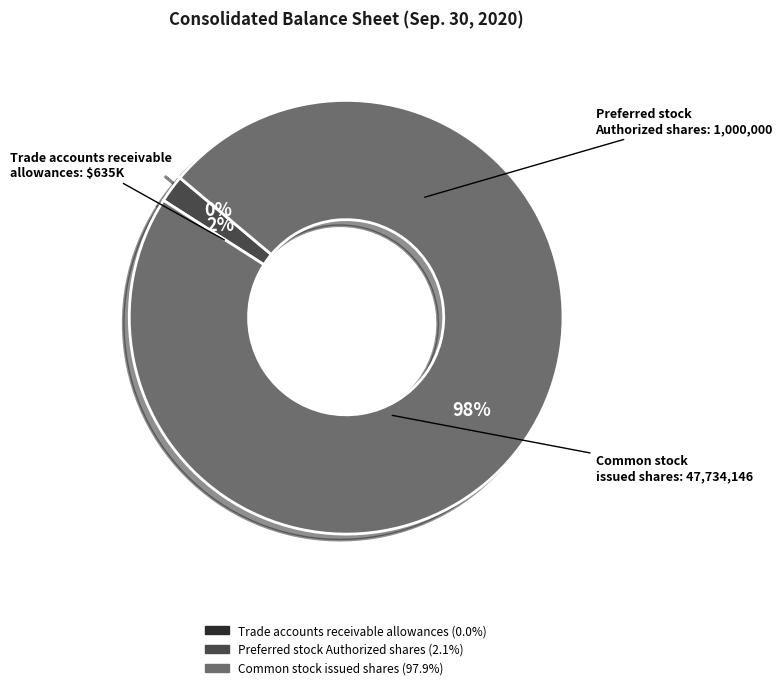

Do Preferred stock Authorized shares and Common stock issued shares together represent more than half of the pie?

Yes